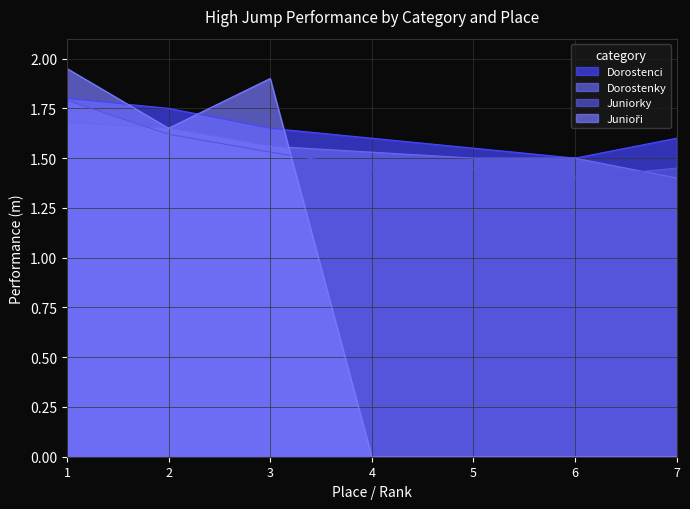

True or false: Dorostenky has more than 1 interior local peaks.

False